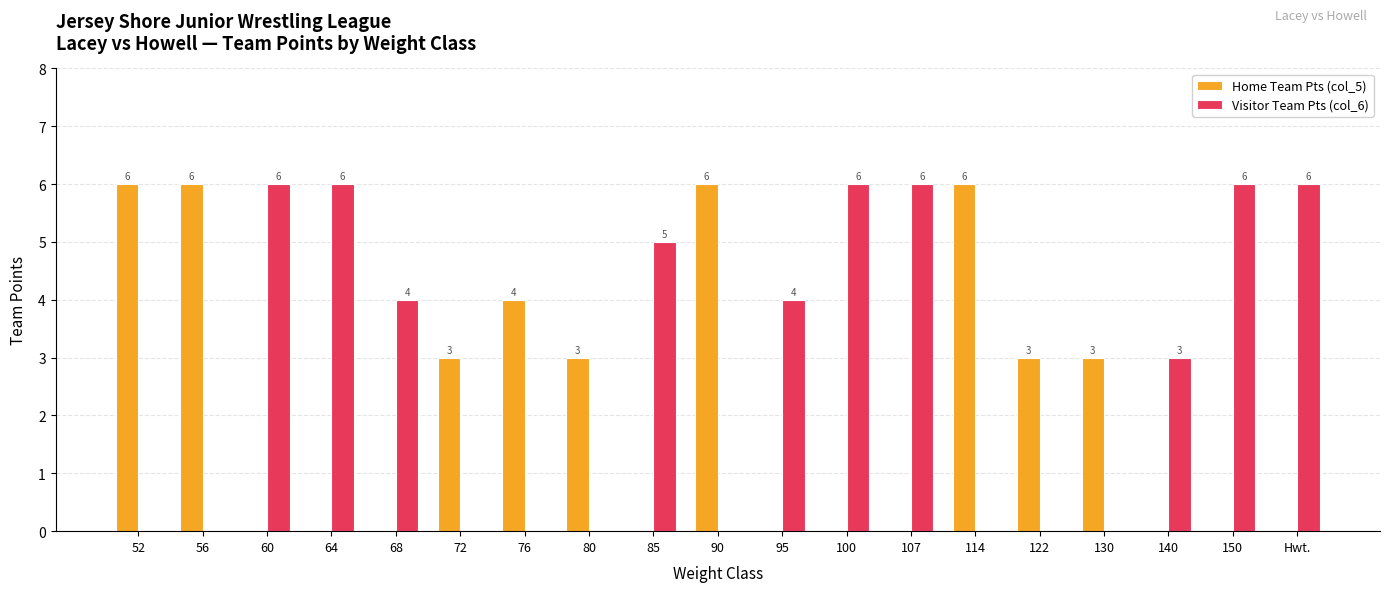

What is the sum of all Home Team Pts (col_5) values?

40